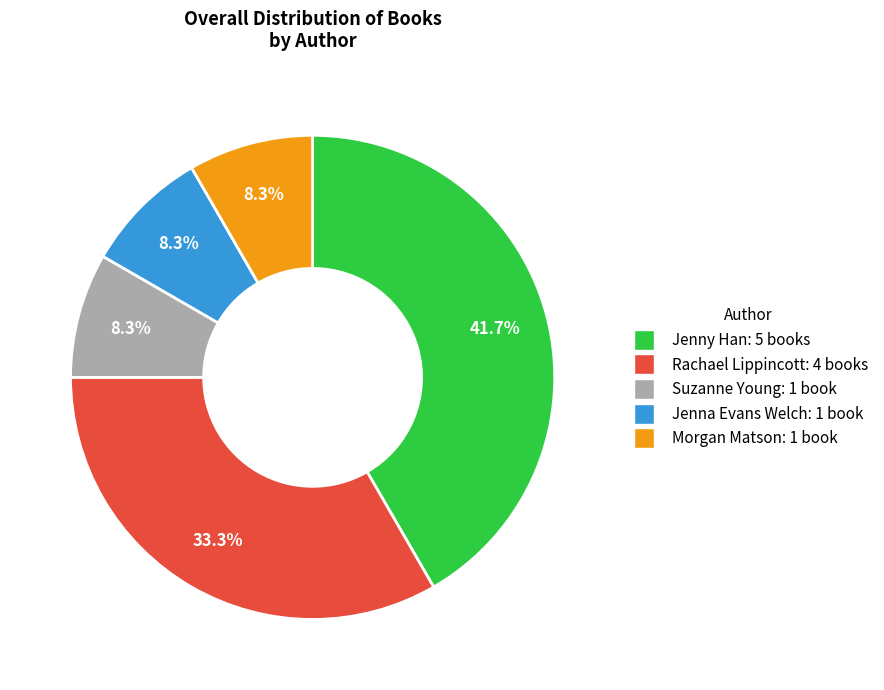

Is there any slice that represents more than half of the pie?

No